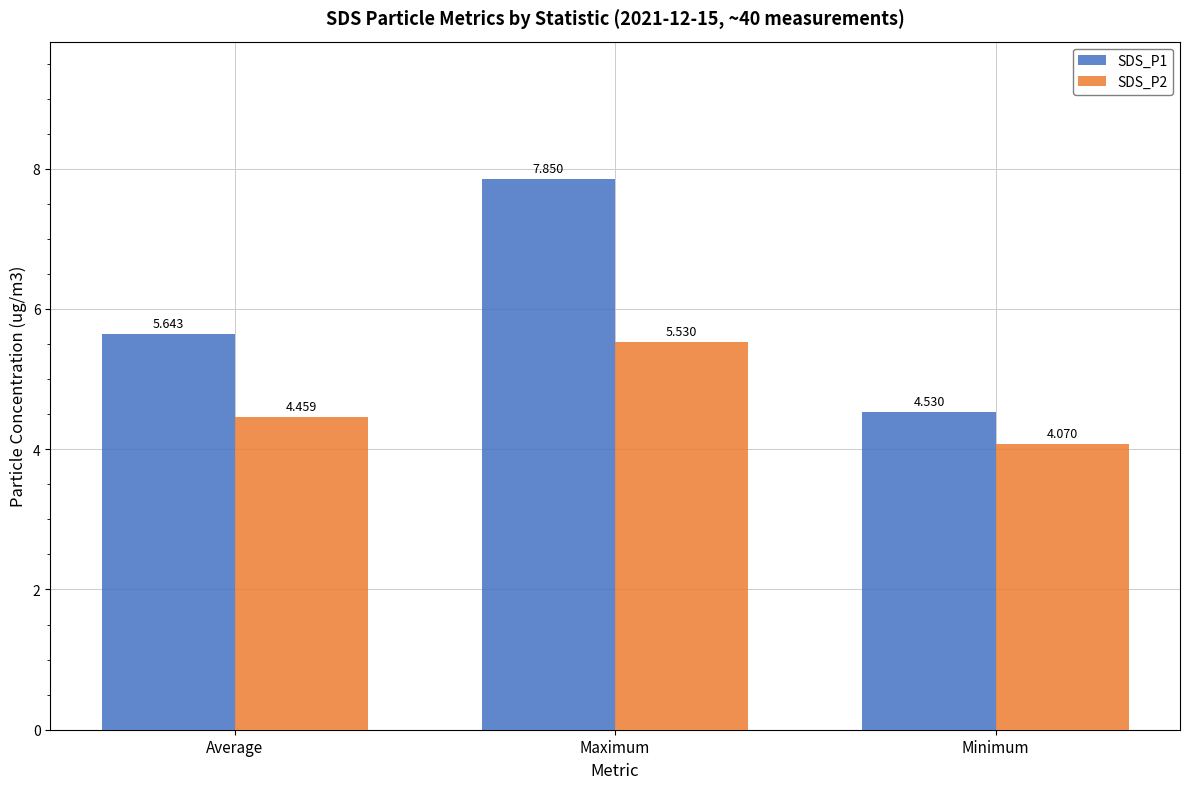

At Average, list the series in order from smallest to largest.

SDS_P2, SDS_P1